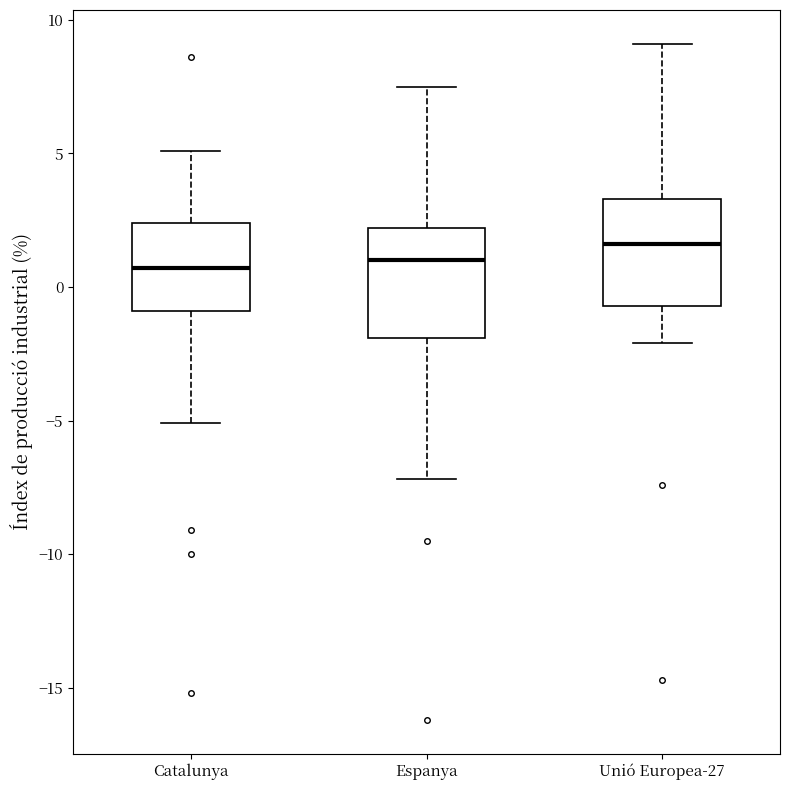

Reading left to right, read every box against the y-axis: the position of its median line, the range the box covers, and the ends of its whiskers. The values are not printed on the chart, so give them approximately, as read against the axis.

Catalunya: median 0.5, box -1.0 to 2.5, whiskers -5.0 to 5.0
Espanya: median 1.0, box -2.0 to 2.0, whiskers -7.0 to 7.5
Unió Europea-27: median 1.5, box -0.5 to 3.5, whiskers -2.0 to 9.0